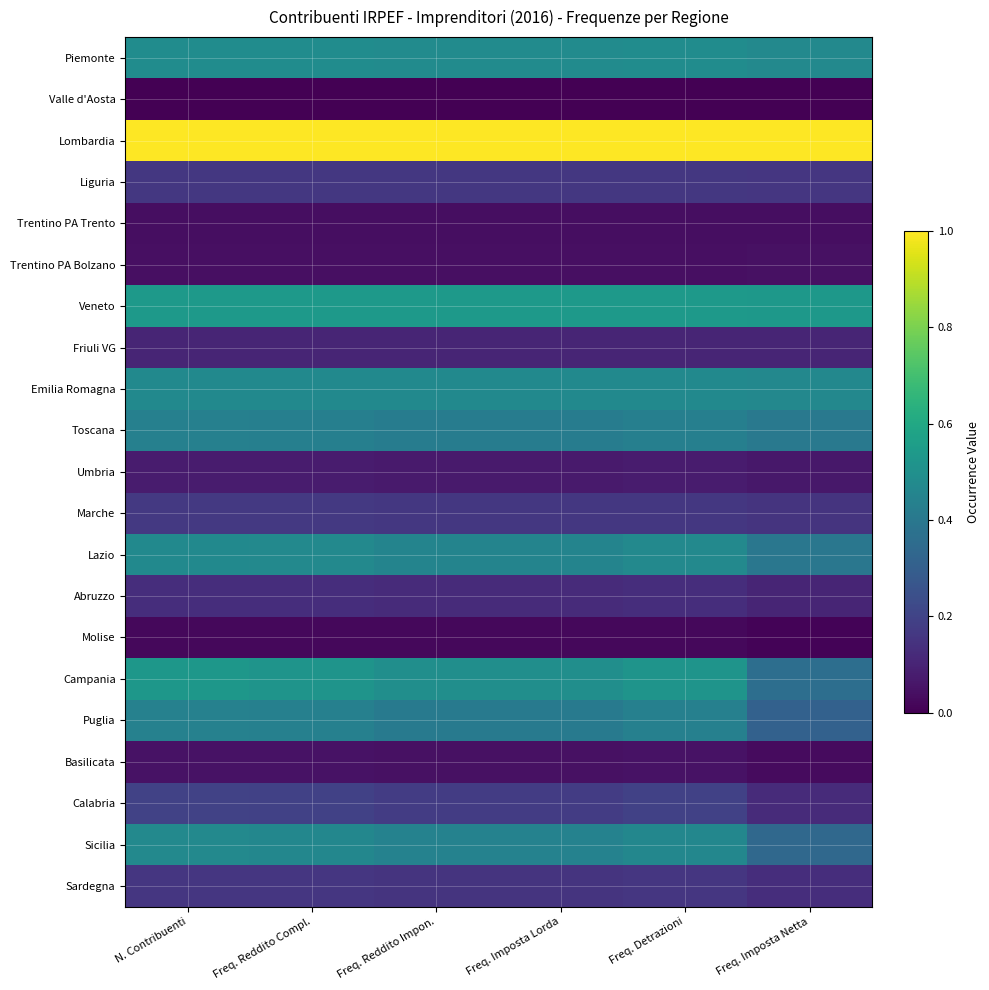

Reading left to right, extract all data points from this chart.

Piemonte: N. Contribuenti=0.5	Freq. Reddito Compl.=0.5	Freq. Reddito Impon.=0.5	Freq. Imposta Lorda=0.5	Freq. Detrazioni=0.5	Freq. Imposta Netta=0.5
Valle d'Aosta: N. Contribuenti=0.0	Freq. Reddito Compl.=0.0	Freq. Reddito Impon.=0.0	Freq. Imposta Lorda=0.0	Freq. Detrazioni=0.0	Freq. Imposta Netta=0.0
Lombardia: N. Contribuenti=1.0	Freq. Reddito Compl.=1.0	Freq. Reddito Impon.=1.0	Freq. Imposta Lorda=1.0	Freq. Detrazioni=1.0	Freq. Imposta Netta=1.0
Liguria: N. Contribuenti=0.2	Freq. Reddito Compl.=0.2	Freq. Reddito Impon.=0.2	Freq. Imposta Lorda=0.2	Freq. Detrazioni=0.2	Freq. Imposta Netta=0.2
Trentino PA Trento: N. Contribuenti=0.0	Freq. Reddito Compl.=0.0	Freq. Reddito Impon.=0.0	Freq. Imposta Lorda=0.0	Freq. Detrazioni=0.0	Freq. Imposta Netta=0.0
Trentino PA Bolzano: N. Contribuenti=0.0	Freq. Reddito Compl.=0.0	Freq. Reddito Impon.=0.0	Freq. Imposta Lorda=0.0	Freq. Detrazioni=0.0	Freq. Imposta Netta=0.0
Veneto: N. Contribuenti=0.5	Freq. Reddito Compl.=0.5	Freq. Reddito Impon.=0.5	Freq. Imposta Lorda=0.5	Freq. Detrazioni=0.5	Freq. Imposta Netta=0.5
Friuli VG: N. Contribuenti=0.1	Freq. Reddito Compl.=0.1	Freq. Reddito Impon.=0.1	Freq. Imposta Lorda=0.1	Freq. Detrazioni=0.1	Freq. Imposta Netta=0.1
Emilia Romagna: N. Contribuenti=0.5	Freq. Reddito Compl.=0.5	Freq. Reddito Impon.=0.5	Freq. Imposta Lorda=0.5	Freq. Detrazioni=0.5	Freq. Imposta Netta=0.5
Toscana: N. Contribuenti=0.4	Freq. Reddito Compl.=0.4	Freq. Reddito Impon.=0.4	Freq. Imposta Lorda=0.4	Freq. Detrazioni=0.4	Freq. Imposta Netta=0.4
Umbria: N. Contribuenti=0.1	Freq. Reddito Compl.=0.1	Freq. Reddito Impon.=0.1	Freq. Imposta Lorda=0.1	Freq. Detrazioni=0.1	Freq. Imposta Netta=0.1
Marche: N. Contribuenti=0.2	Freq. Reddito Compl.=0.2	Freq. Reddito Impon.=0.2	Freq. Imposta Lorda=0.2	Freq. Detrazioni=0.2	Freq. Imposta Netta=0.2
Lazio: N. Contribuenti=0.5	Freq. Reddito Compl.=0.5	Freq. Reddito Impon.=0.5	Freq. Imposta Lorda=0.5	Freq. Detrazioni=0.5	Freq. Imposta Netta=0.4
Abruzzo: N. Contribuenti=0.1	Freq. Reddito Compl.=0.1	Freq. Reddito Impon.=0.1	Freq. Imposta Lorda=0.1	Freq. Detrazioni=0.1	Freq. Imposta Netta=0.1
Molise: N. Contribuenti=0.0	Freq. Reddito Compl.=0.0	Freq. Reddito Impon.=0.0	Freq. Imposta Lorda=0.0	Freq. Detrazioni=0.0	Freq. Imposta Netta=0.0
Campania: N. Contribuenti=0.5	Freq. Reddito Compl.=0.5	Freq. Reddito Impon.=0.5	Freq. Imposta Lorda=0.5	Freq. Detrazioni=0.5	Freq. Imposta Netta=0.4
Puglia: N. Contribuenti=0.4	Freq. Reddito Compl.=0.4	Freq. Reddito Impon.=0.4	Freq. Imposta Lorda=0.4	Freq. Detrazioni=0.4	Freq. Imposta Netta=0.3
Basilicata: N. Contribuenti=0.0	Freq. Reddito Compl.=0.0	Freq. Reddito Impon.=0.0	Freq. Imposta Lorda=0.0	Freq. Detrazioni=0.0	Freq. Imposta Netta=0.0
Calabria: N. Contribuenti=0.2	Freq. Reddito Compl.=0.2	Freq. Reddito Impon.=0.2	Freq. Imposta Lorda=0.2	Freq. Detrazioni=0.2	Freq. Imposta Netta=0.1
Sicilia: N. Contribuenti=0.5	Freq. Reddito Compl.=0.5	Freq. Reddito Impon.=0.4	Freq. Imposta Lorda=0.4	Freq. Detrazioni=0.5	Freq. Imposta Netta=0.3
Sardegna: N. Contribuenti=0.2	Freq. Reddito Compl.=0.2	Freq. Reddito Impon.=0.2	Freq. Imposta Lorda=0.2	Freq. Detrazioni=0.2	Freq. Imposta Netta=0.1